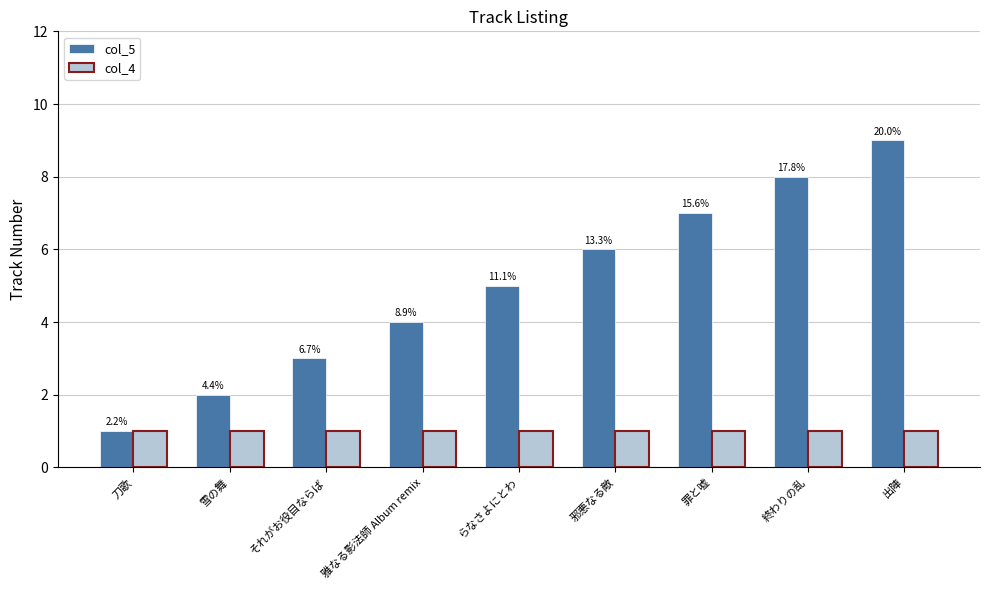

Is it true that col_4 equals 2 at 出陣?

False